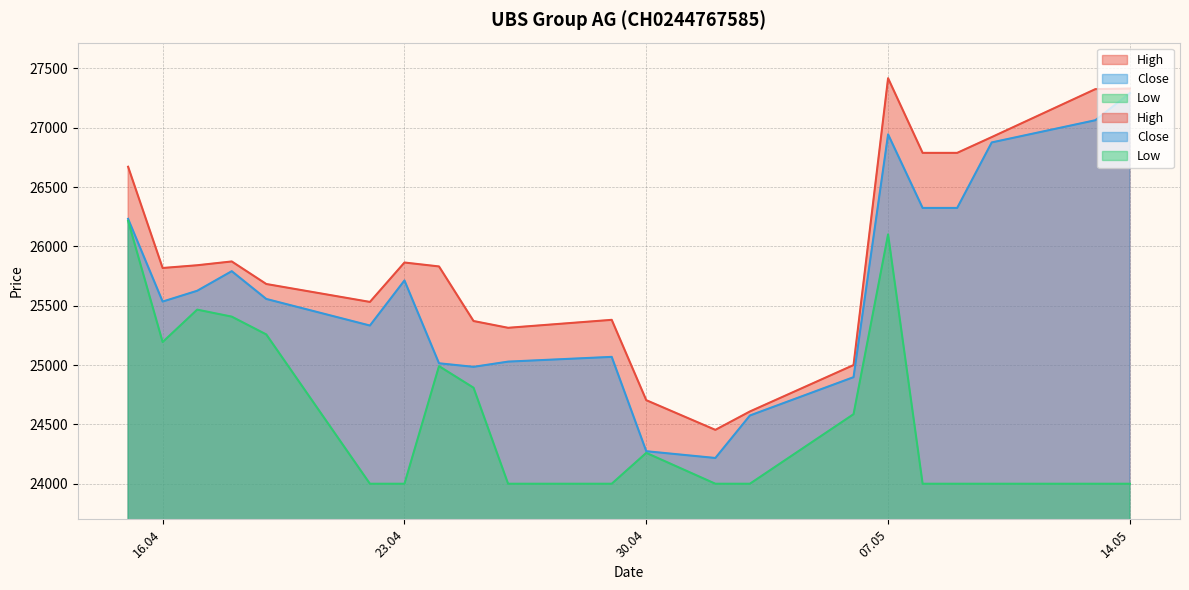

At which category does the chart reach its minimum across all series?

22.04.2024